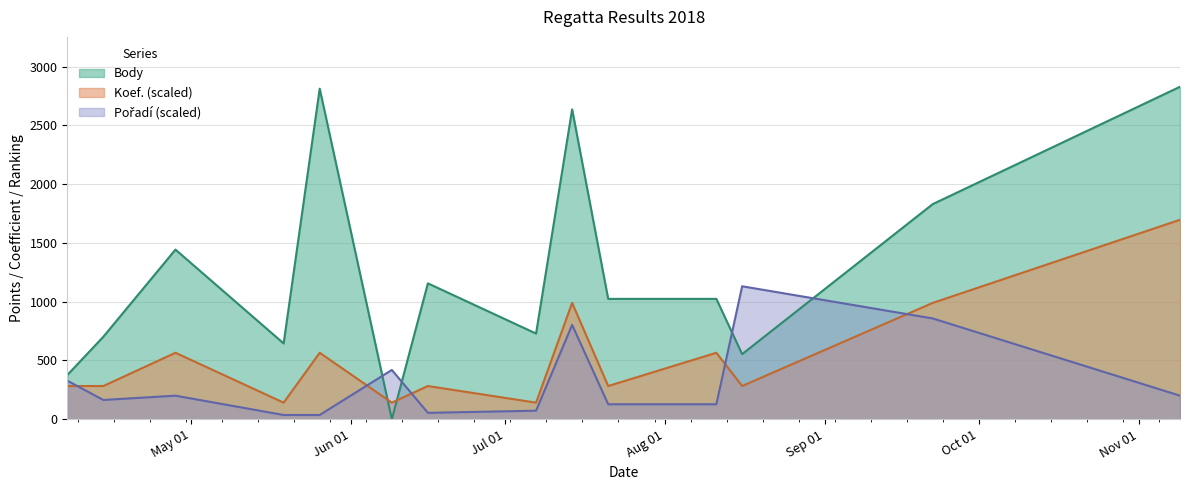

Between 2018-08-11 and 2018-06-09, which is larger?

2018-08-11